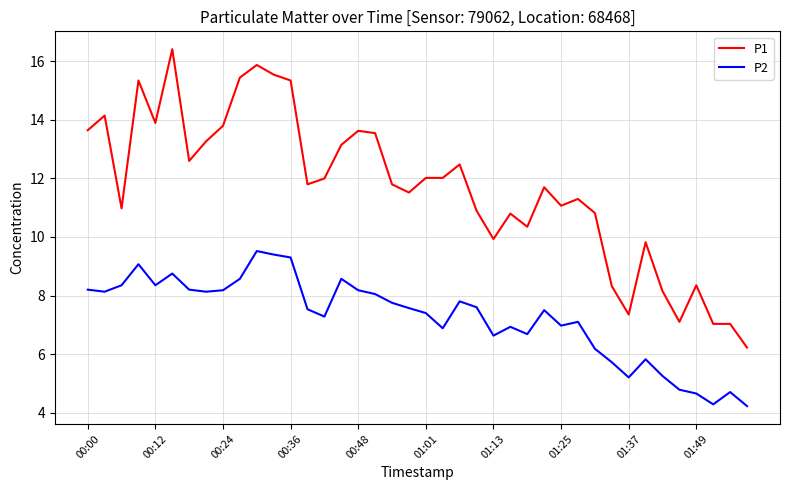

True or false: P2 and P1 intersect in this chart.

False